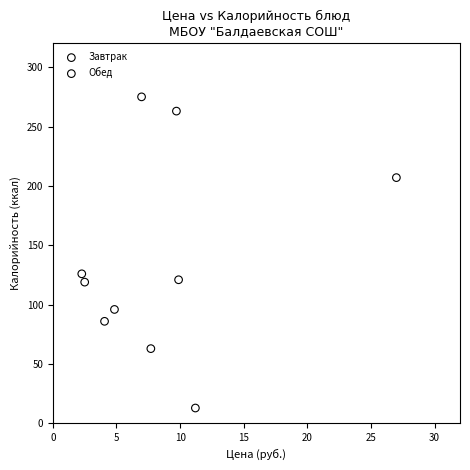

Which series has the widest spread of Y values?

Обед